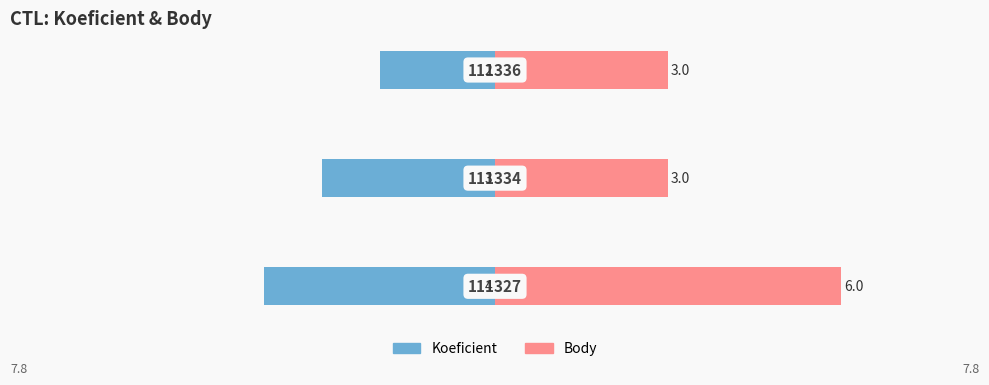

Reading left to right, what are all the values shown in this chart?

Koeficient: 0=-4	1=-3	2=-2
Body: 0=6	1=3	2=3